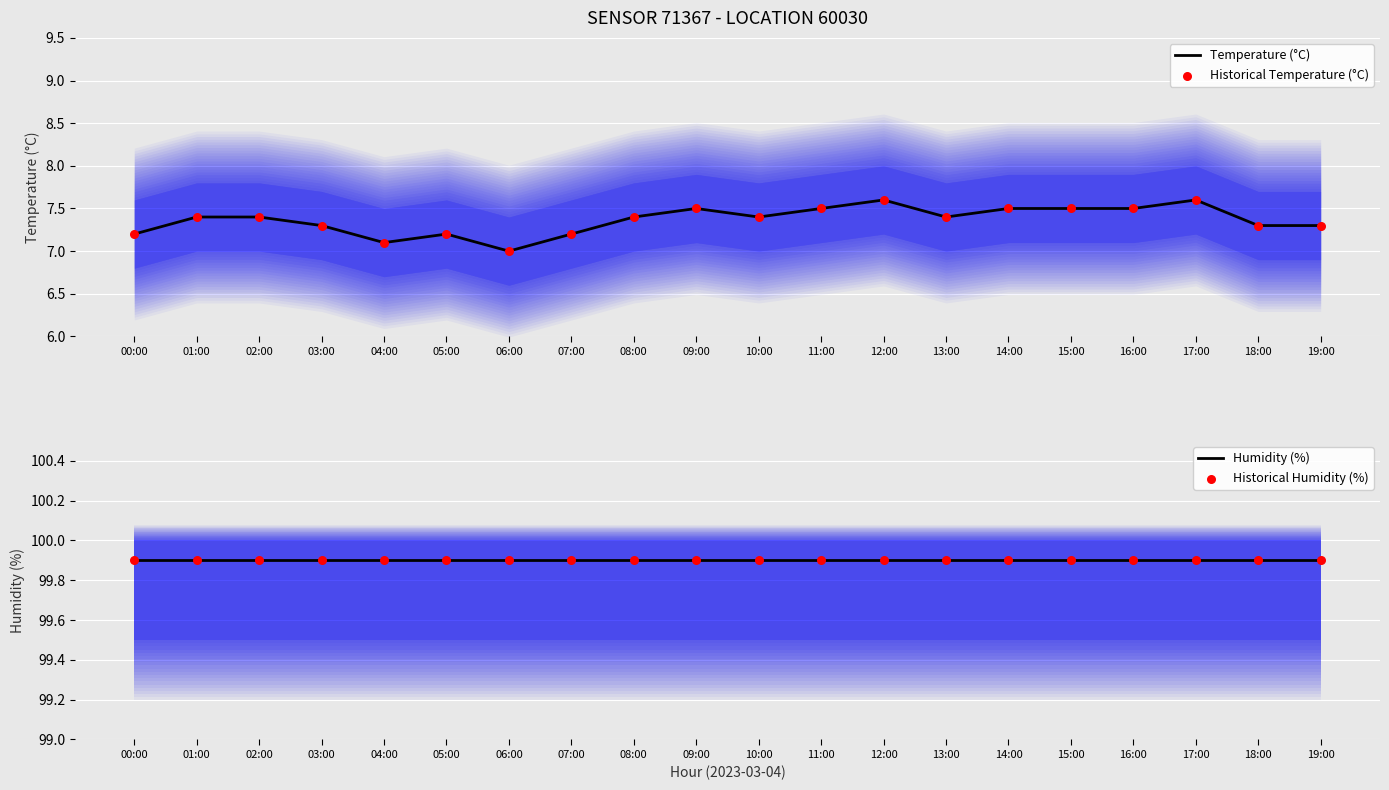

Which series has the largest total across all categories?

Humidity (%)